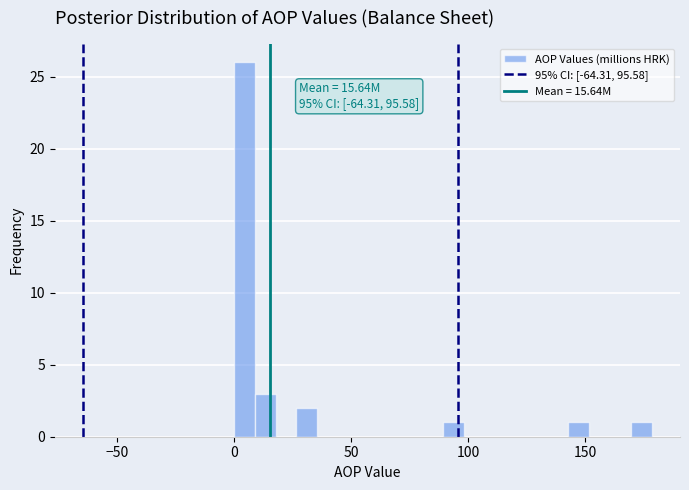

Around what value on the x-axis is the tallest bar? Give the approximate position of its centre, as read against the axis.

5